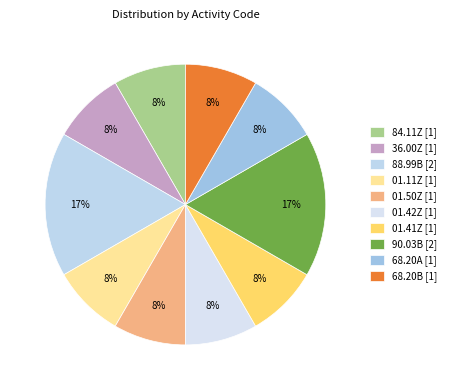

Which slice is the largest?

88.99B